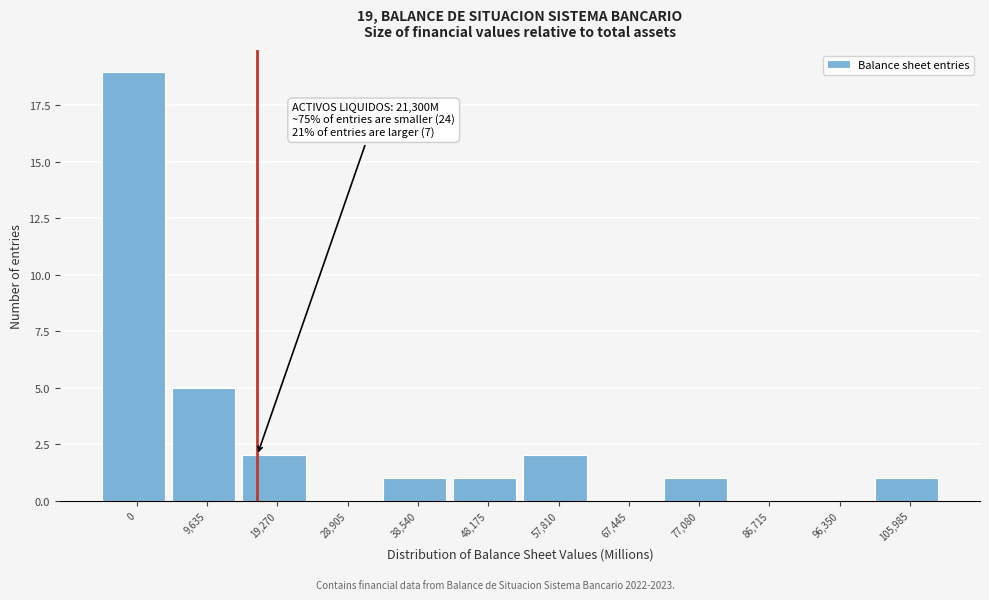

Reading left to right, what are all the values shown in this chart?

0=19	9,635=5	19,270=2	28,905=0	38,540=1	48,175=1	57,810=2	67,445=0	77,080=1	86,715=0	96,350=0	105,985=1